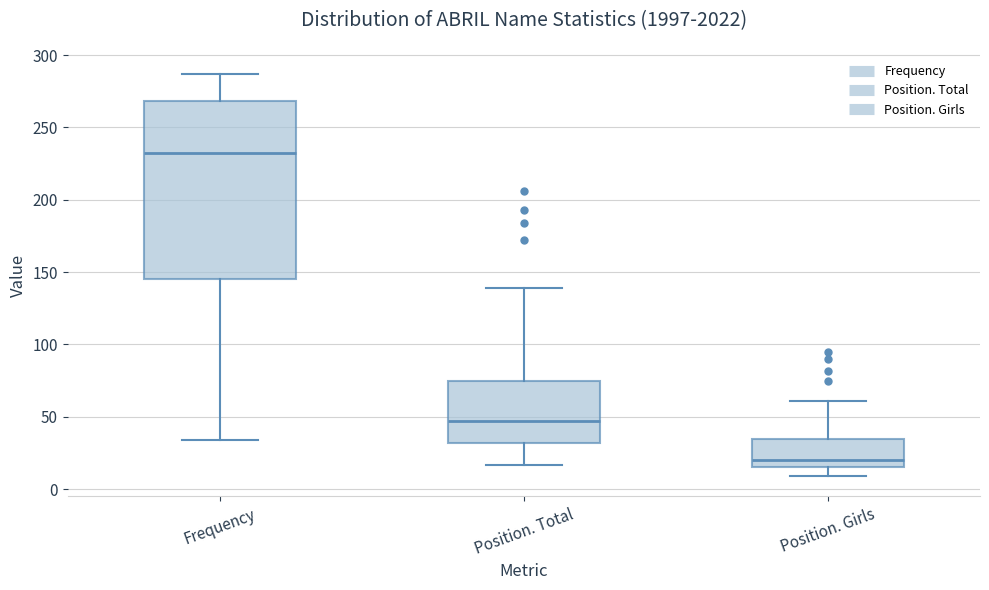

Reading left to right, read every box against the y-axis: the position of its median line, the range the box covers, and the ends of its whiskers. The values are not printed on the chart, so give them approximately, as read against the axis.

Frequency: median 235, box 145 to 270, whiskers 35 to 285
Position. Total: median 45, box 30 to 75, whiskers 15 to 140
Position. Girls: median 20, box 15 to 35, whiskers 10 to 60